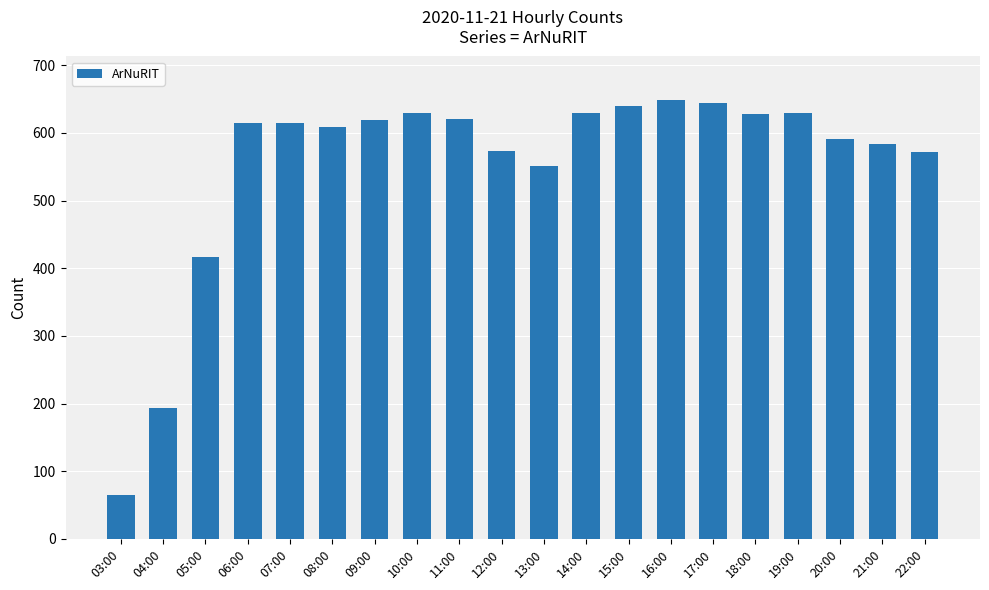

What position from the right is 22:00?

1